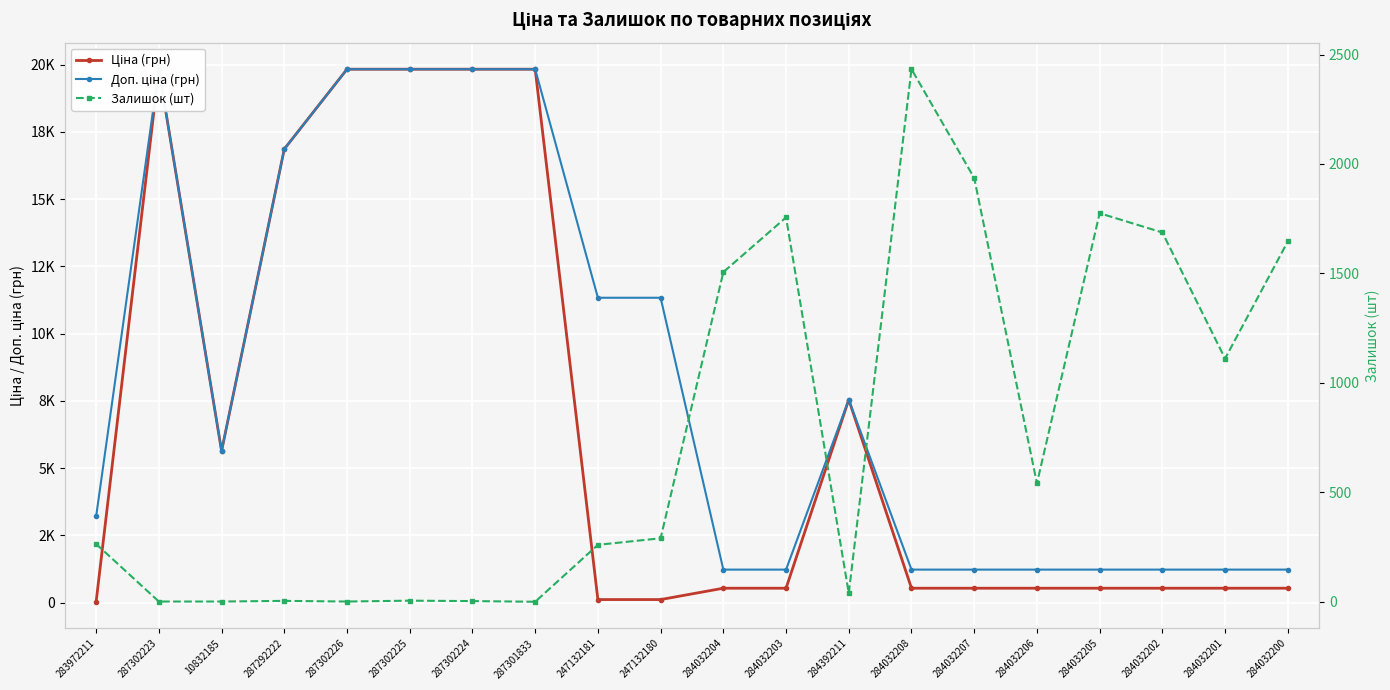

How many data points does each series have?

20